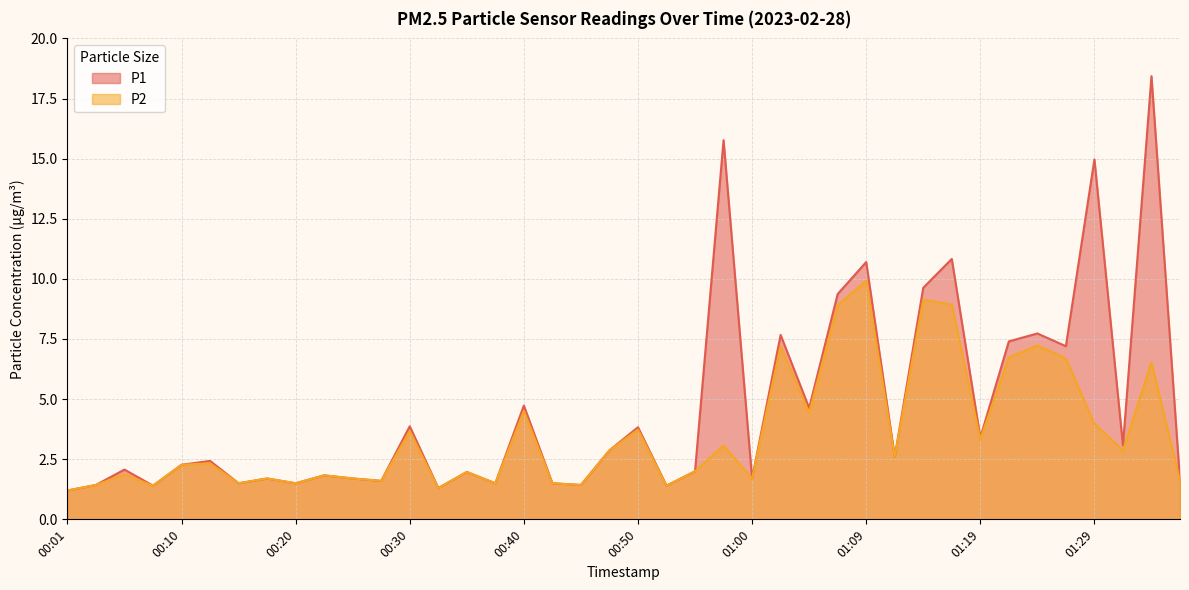

Where does the P2 series first go above 2?

00:10